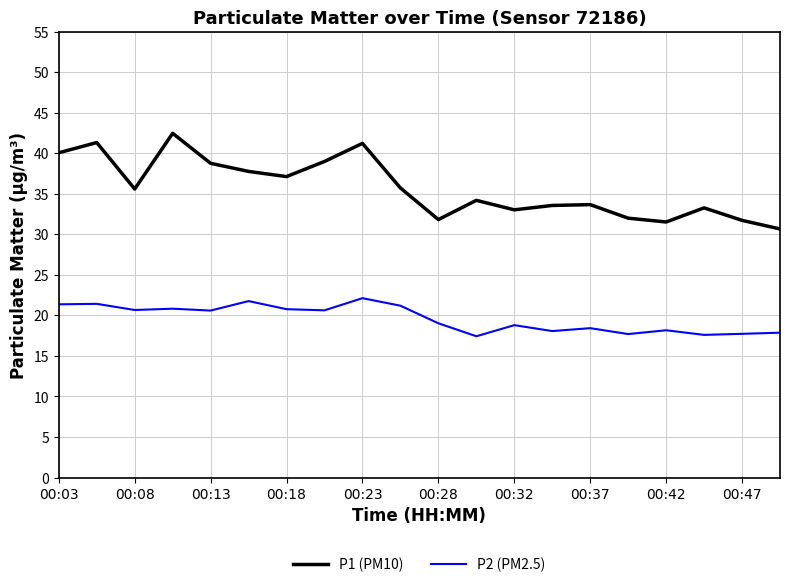

What is the difference between the maximum and minimum values in the P1 (PM10) series?

11.8